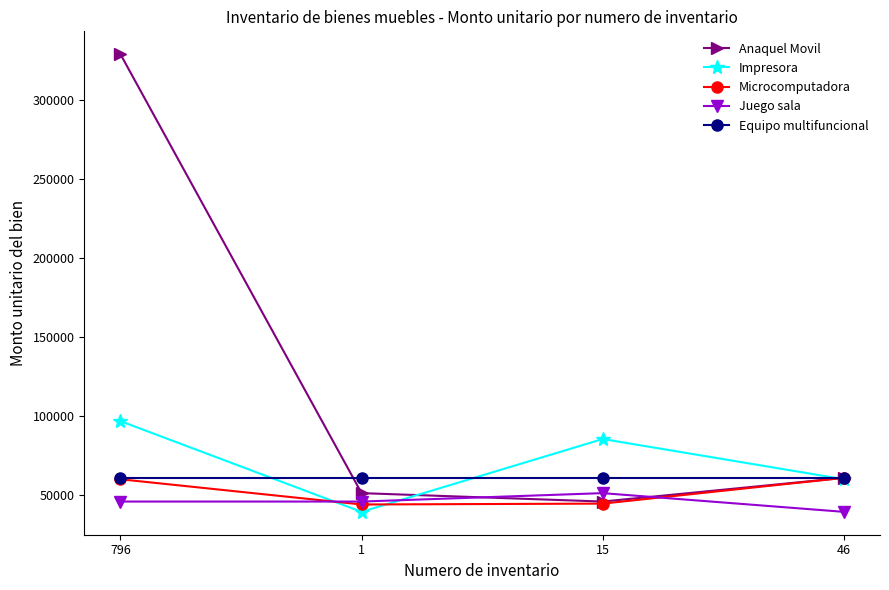

In Impresora, how many points are lower than both neighbors (excluding endpoints)?

1